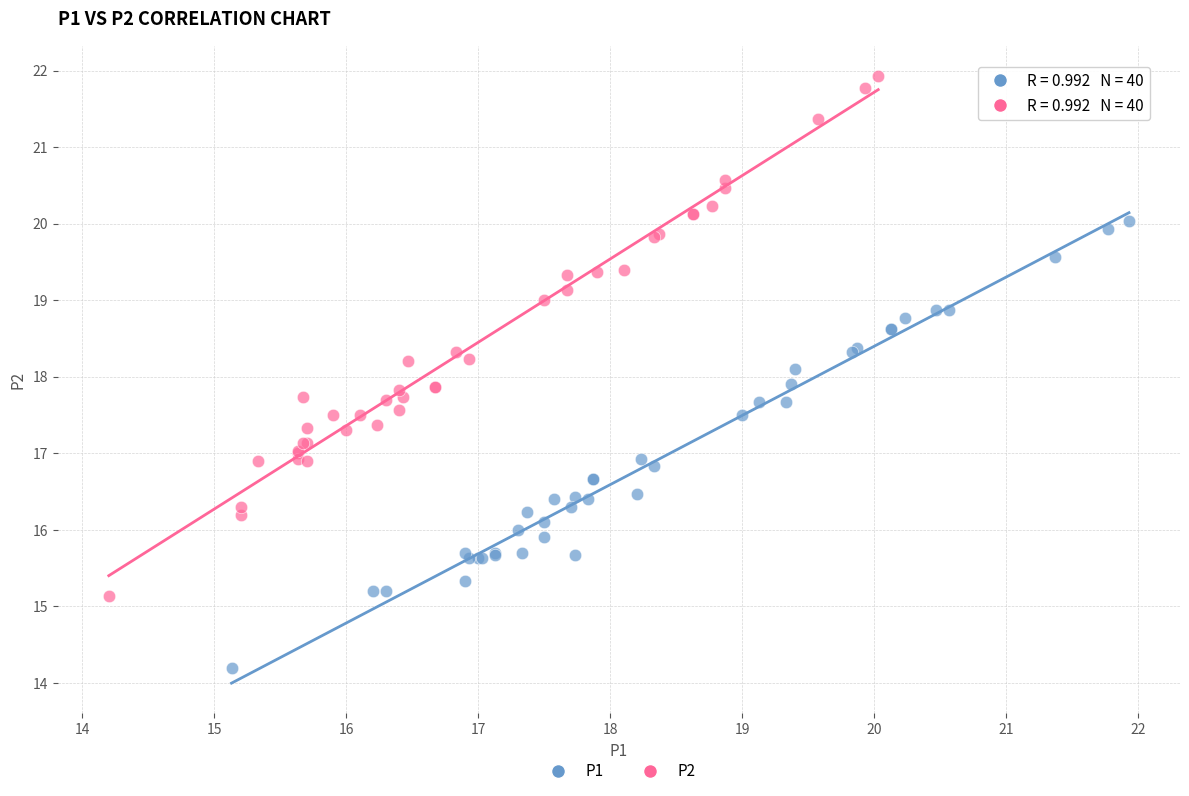

Which series contains the lowest Y value?

P1